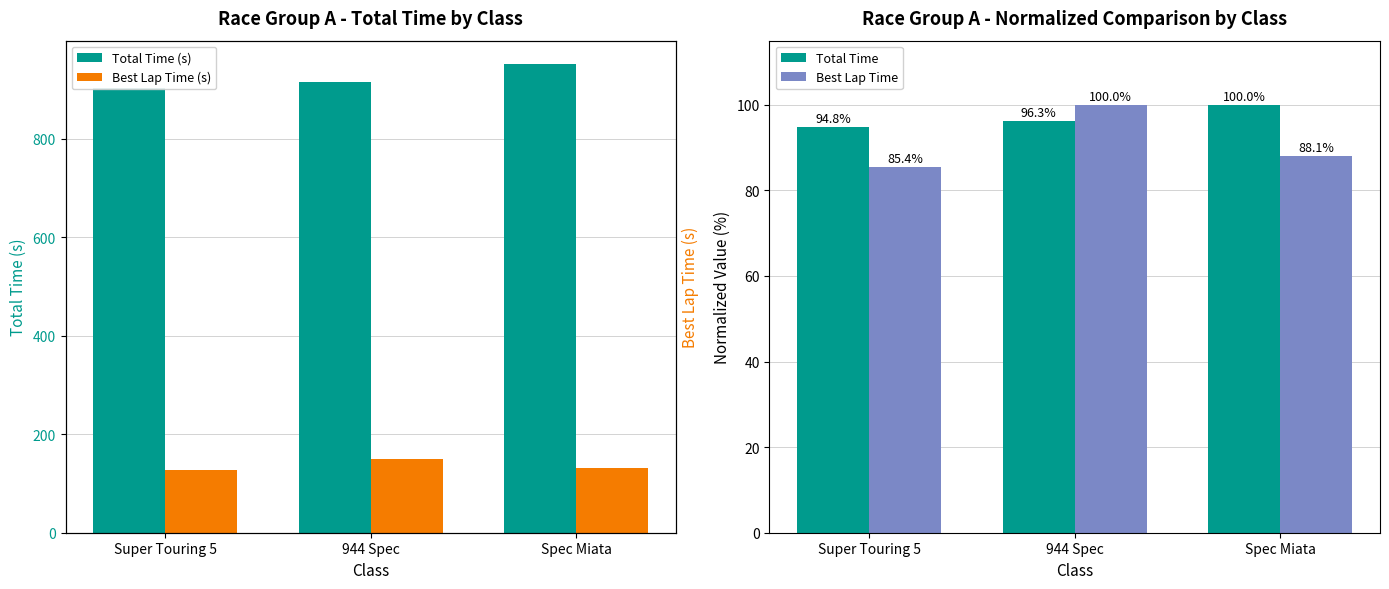

At which category is the sum across all series the highest?

Spec Miata